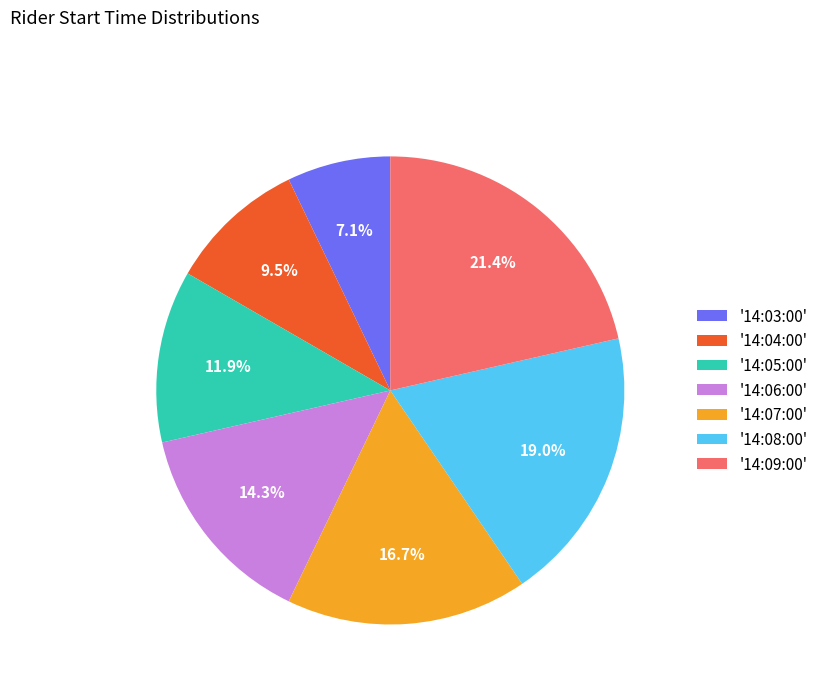

Does '14:09:00' account for over 50% of the chart?

No